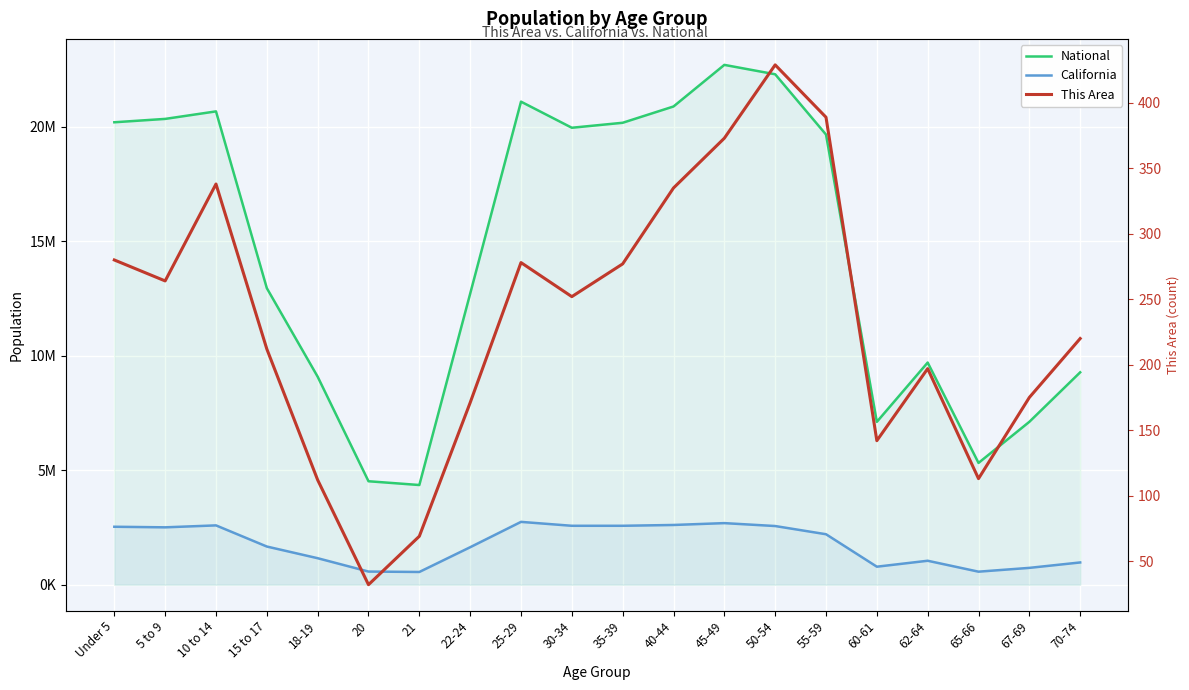

The This Area series shows 113 at 65-66. True or false?

True